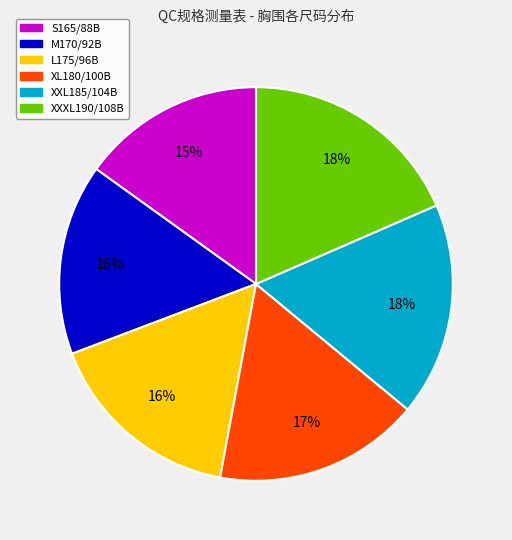

How many slices are in this pie chart?

6